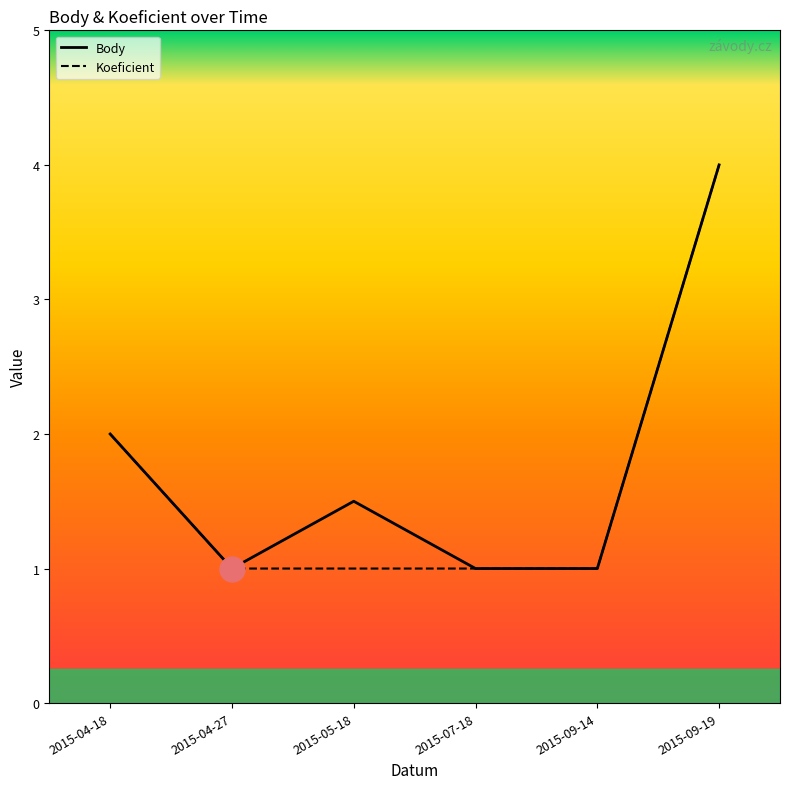

What is the maximum value shown in the chart?

4.0